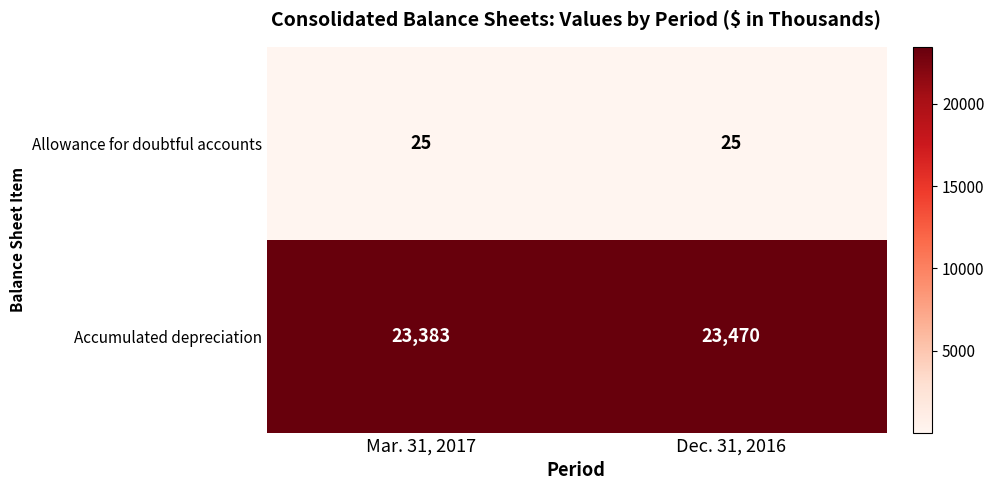

What is the lowest value of the Allowance for doubtful accounts series?

25